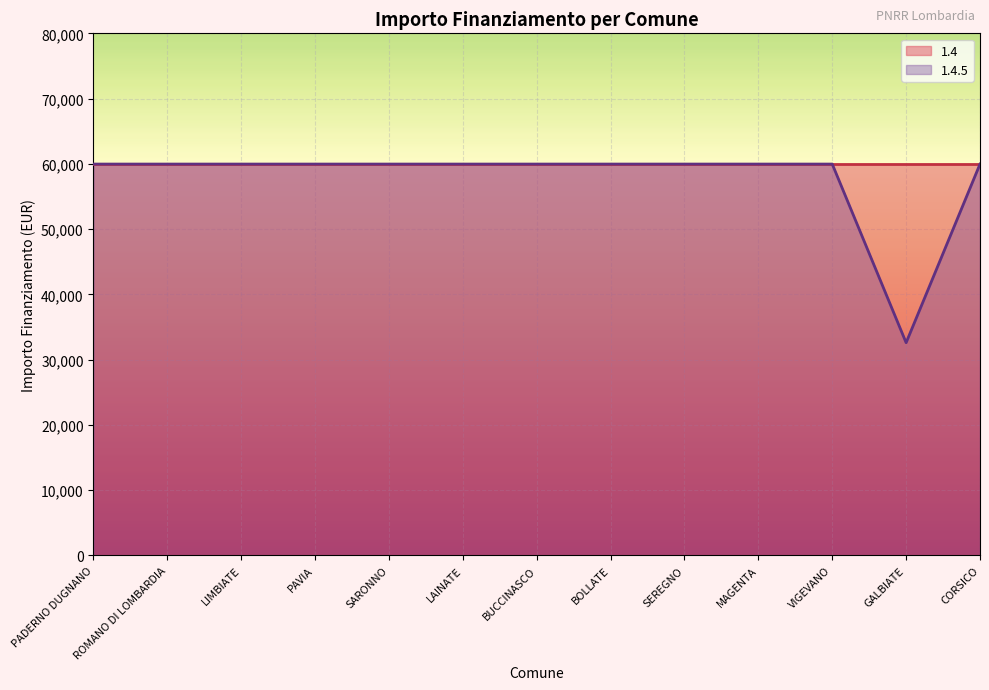

At which category does the data reach its first local valley?

GALBIATE